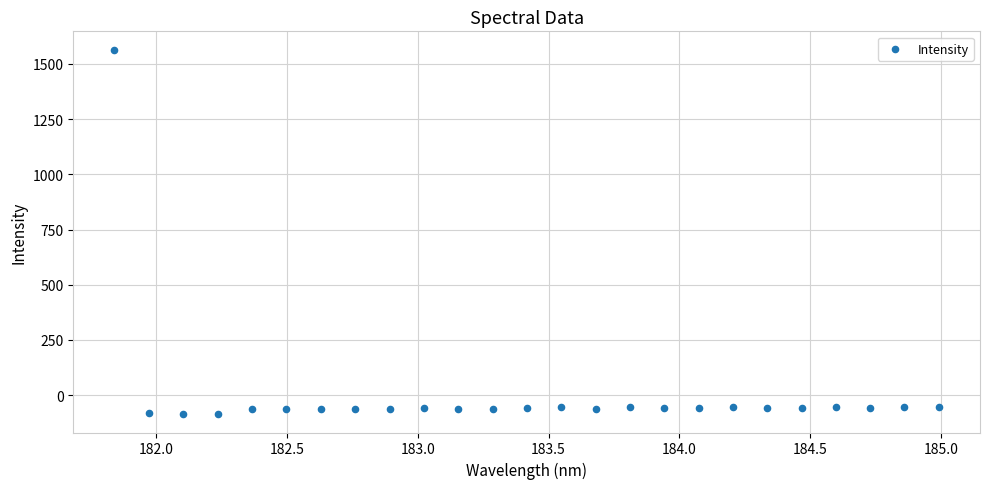

What is the range of X values (max minus min)?

3.1